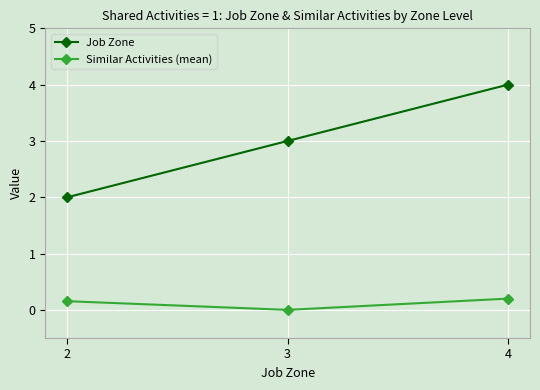

What is the difference between the highest and lowest values at 4?

3.8